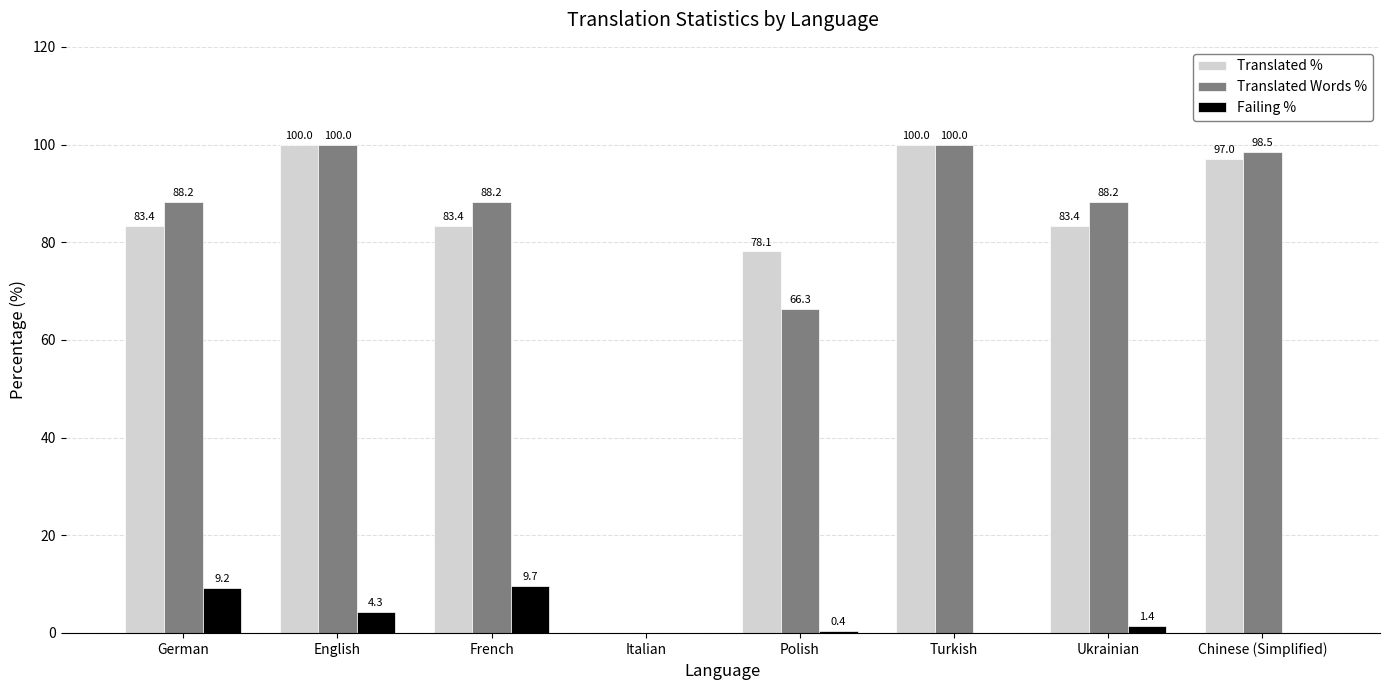

The value of Failing % at French is 9.7. True or false?

True